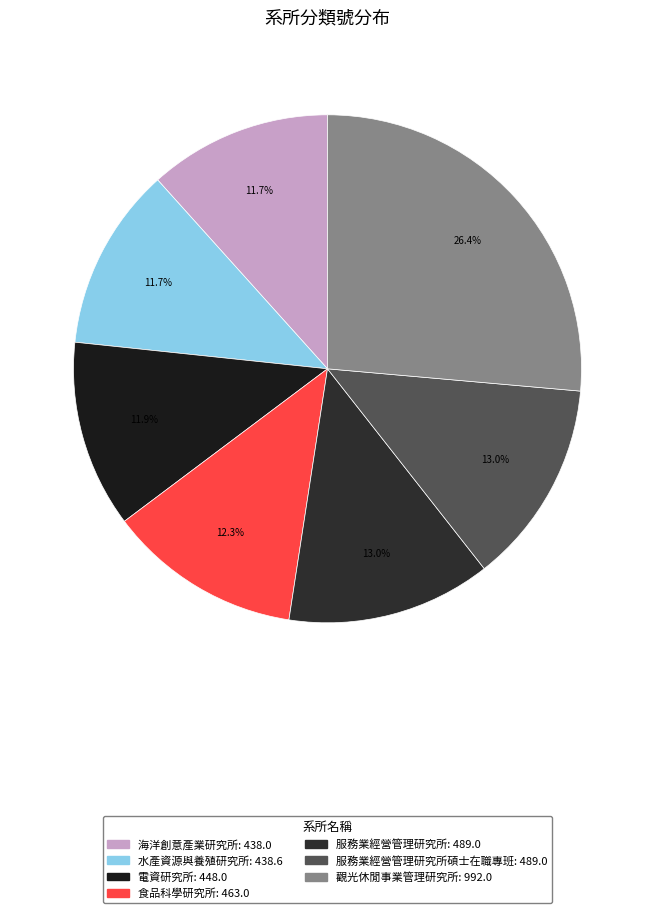

Count the number of slices in the pie.

7